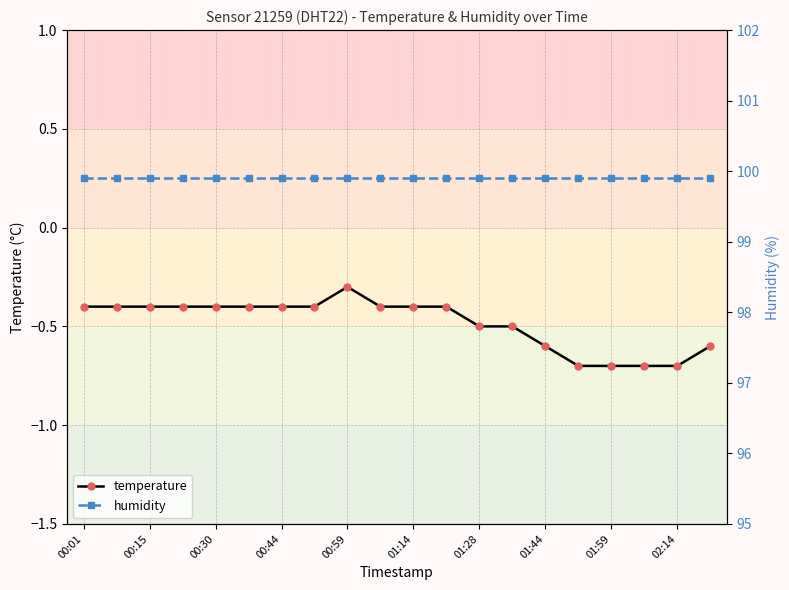

Where is temperature nearest to the value 0?

00:59